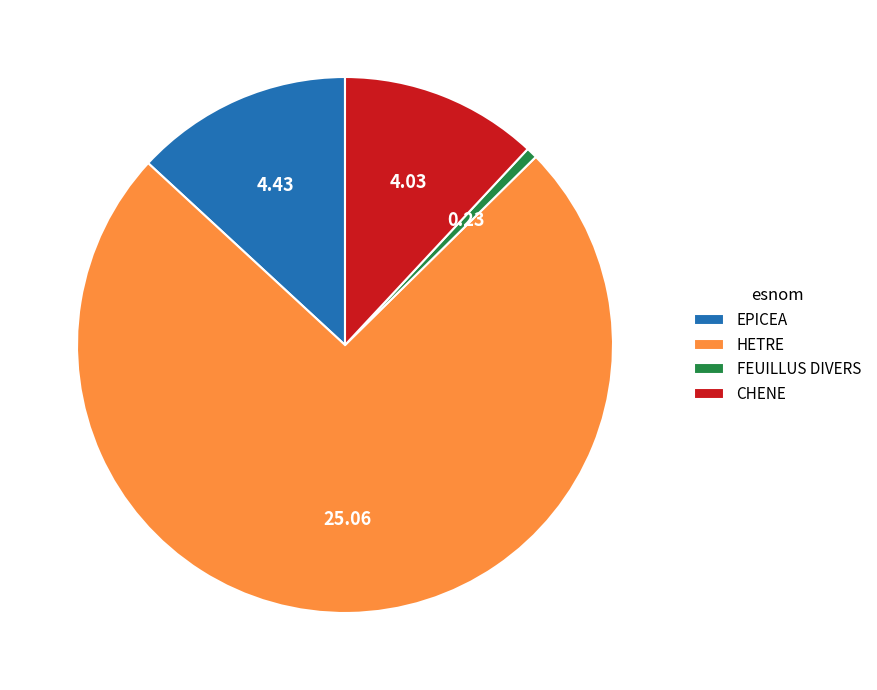

Rank the categories by value from lowest to highest.

FEUILLUS DIVERS, CHENE, EPICEA, HETRE